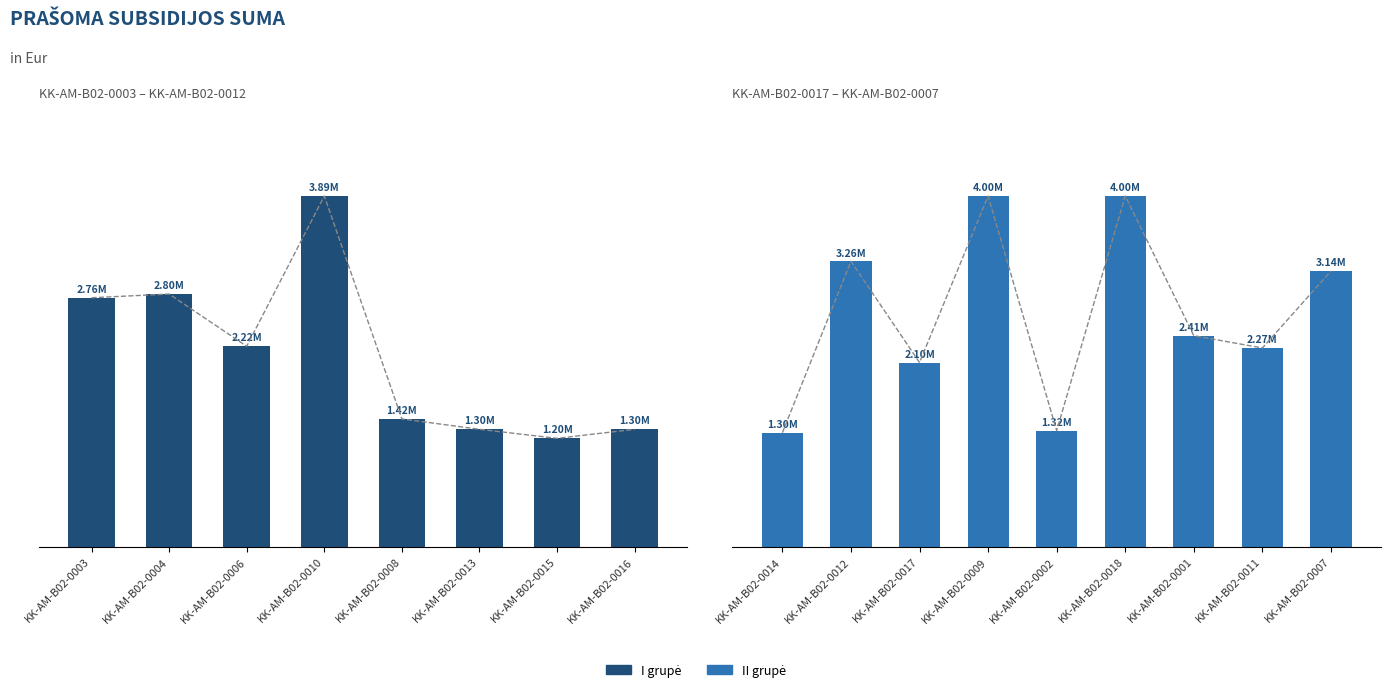

Count the number of categories in the chart.

9